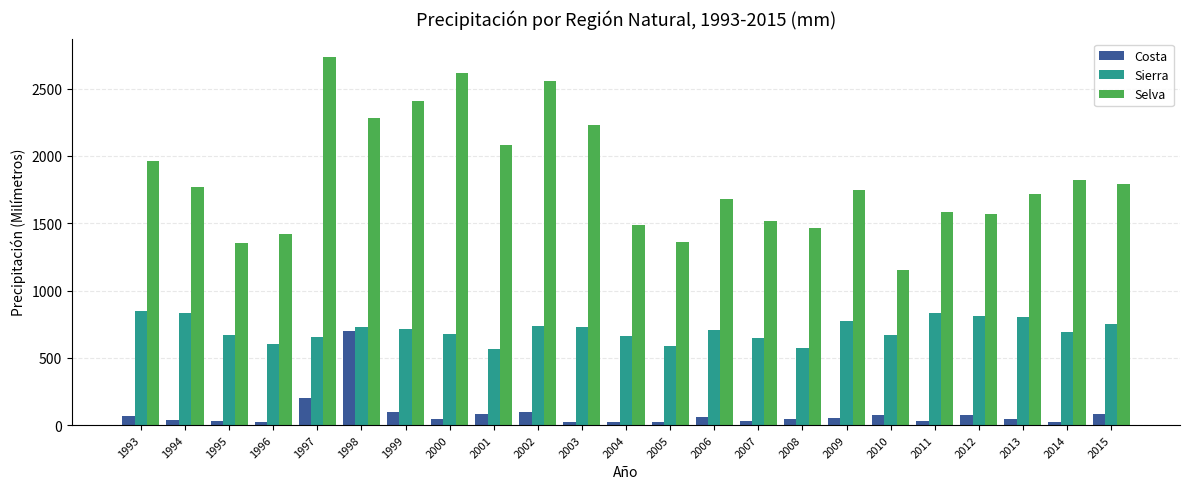

Which series has the largest range (max minus min)?

Selva